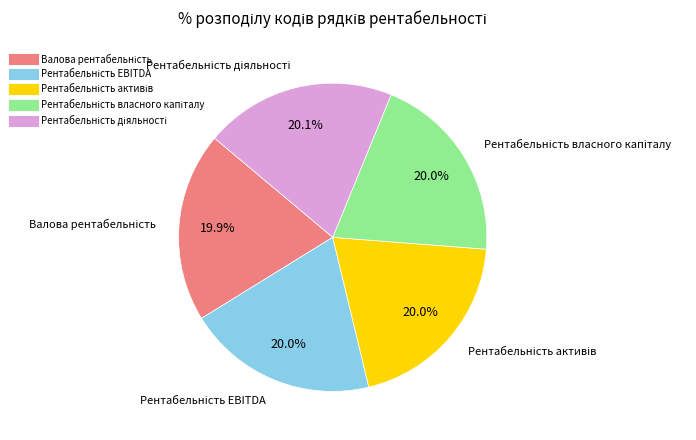

Is there a majority slice in this chart?

No